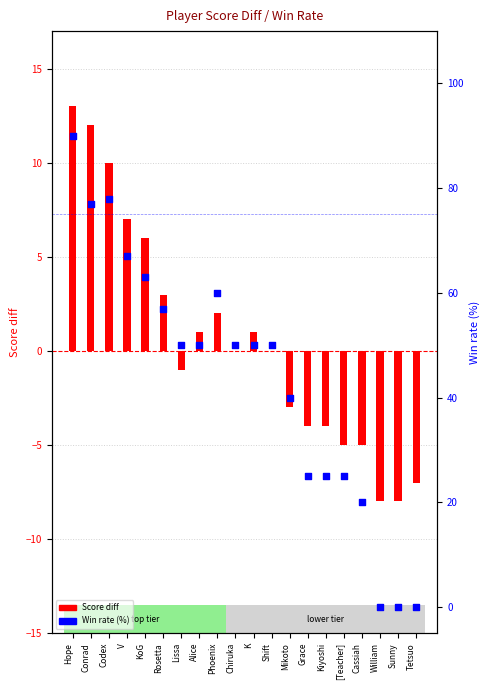

Is the value of Win rate (%) at Rosetta greater than the value of Score diff at William?

Yes